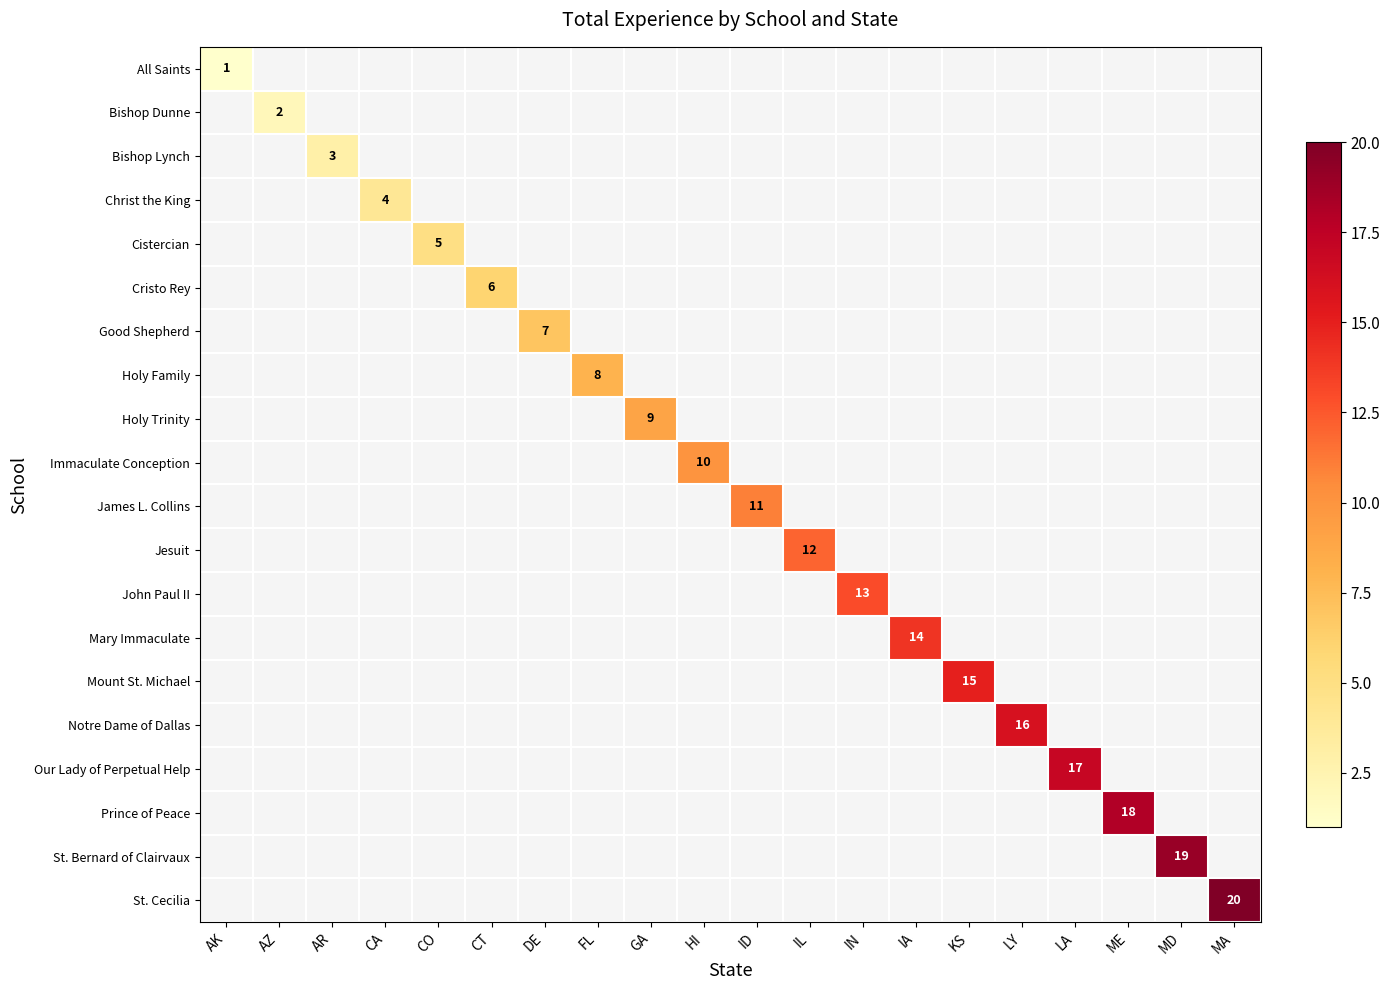

Is it true that Immaculate Conception equals 10 at HI?

True